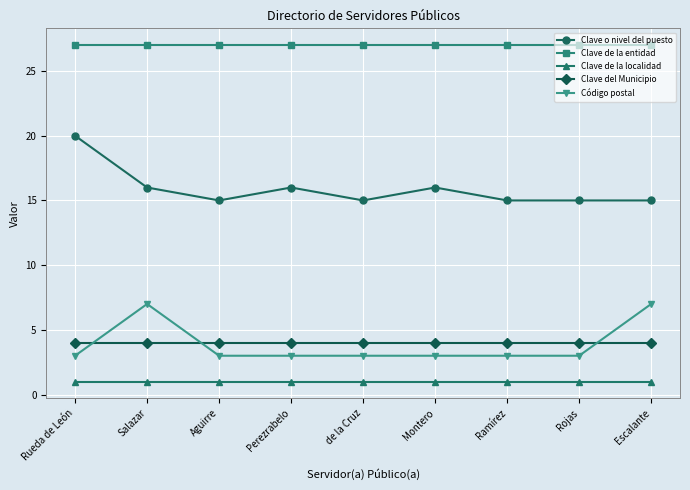

What is the total value across all series at Ramírez?

50